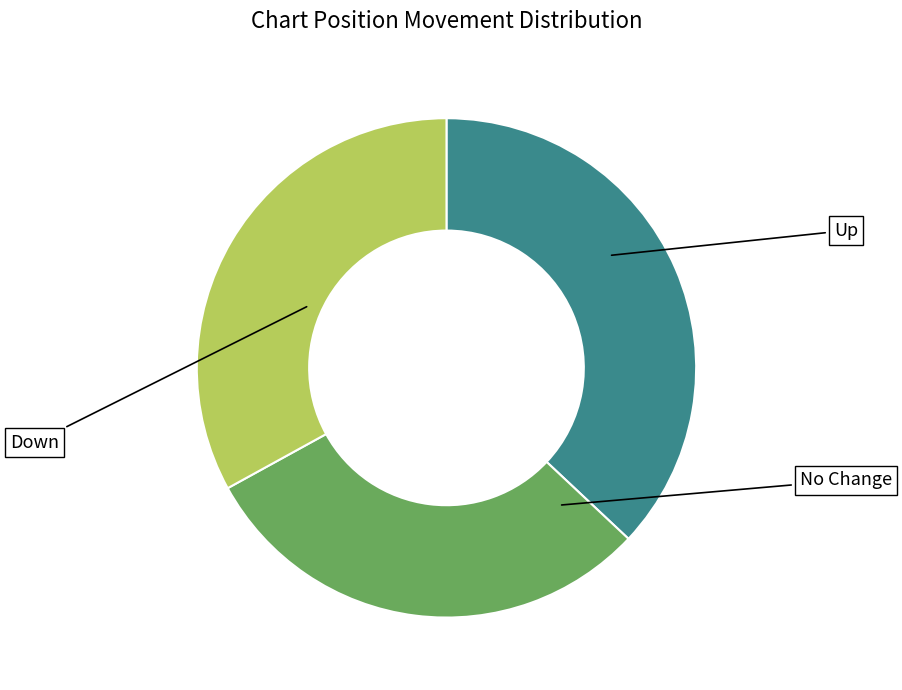

Is there any slice that represents more than half of the pie?

No